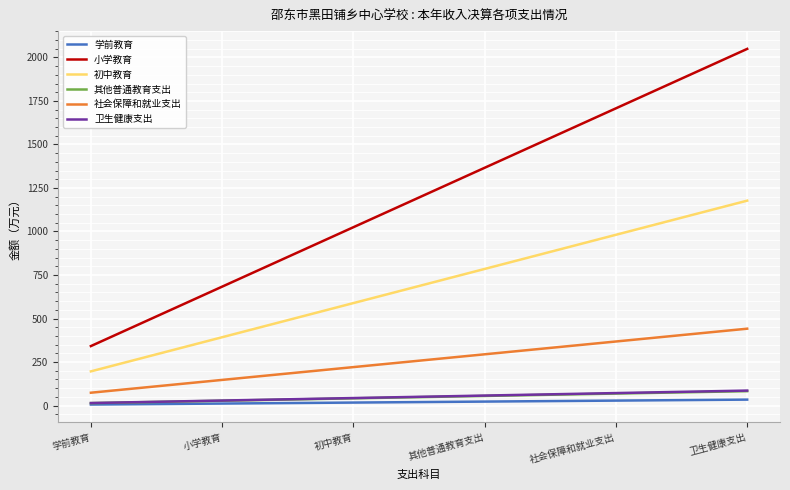

At which label does 初中教育 reach its minimum?

学前教育